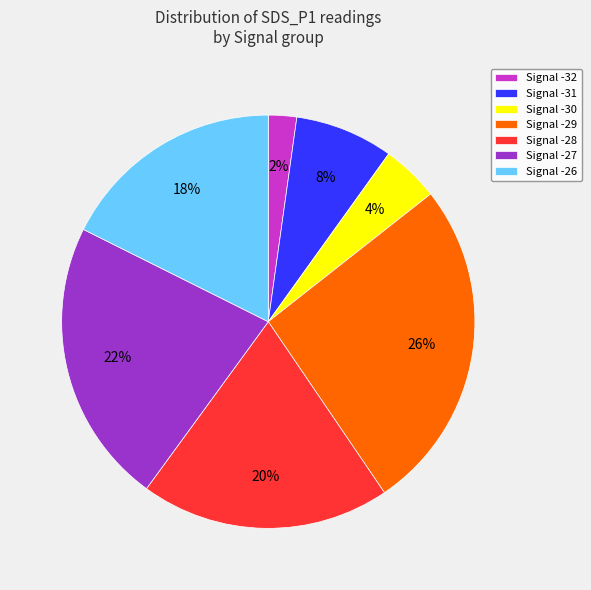

Do Signal -30 and Signal -32 together represent more than half of the pie?

No